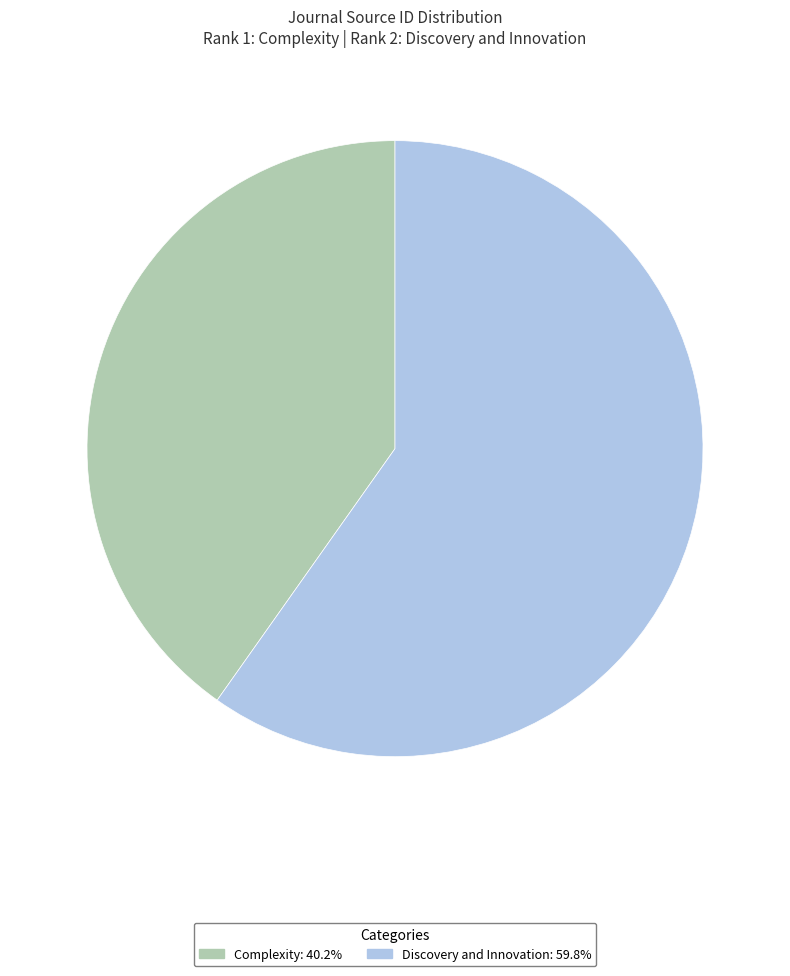

Which slice is the largest?

Discovery and Innovation